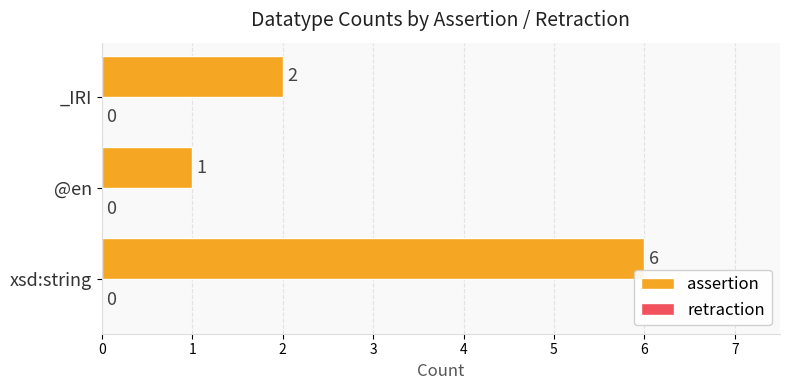

Rank the categories by value from highest to lowest.

xsd:string, _IRI, @en